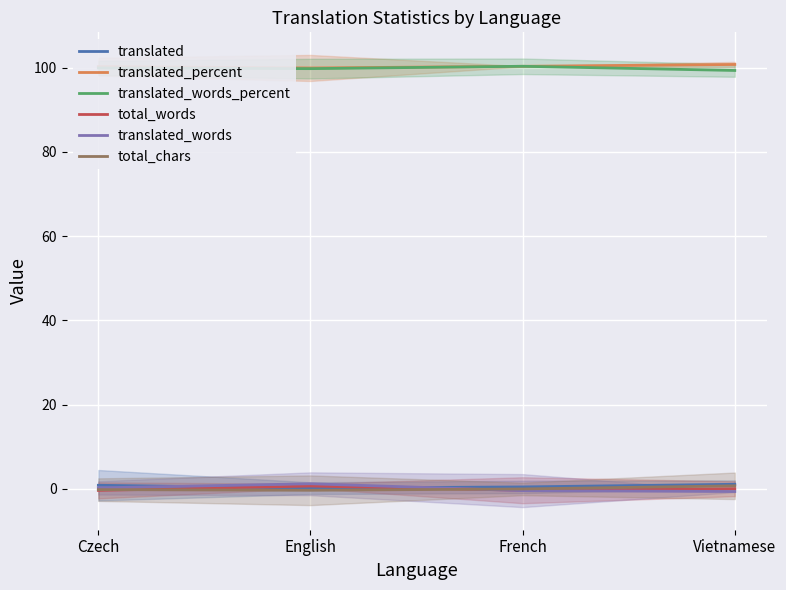

What is the maximum value shown in the chart?

100.8